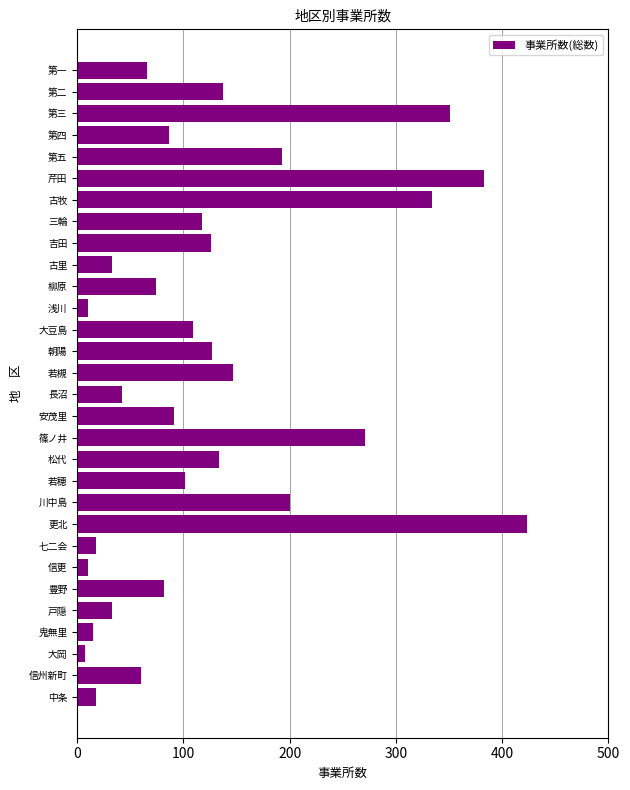

What is the difference between the second highest and minimum values?

376